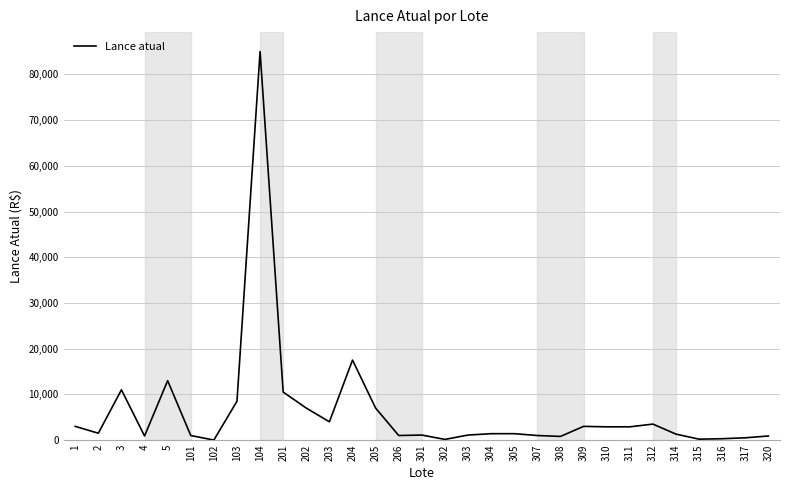

At which label does the data first exceed 1400?

1